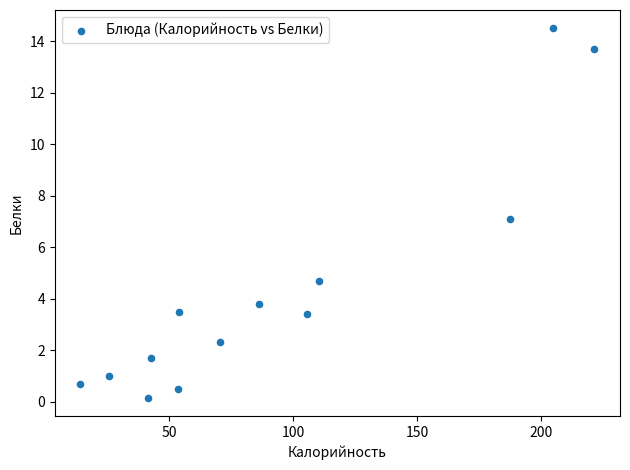

How many points are shown in the scatter plot?

13